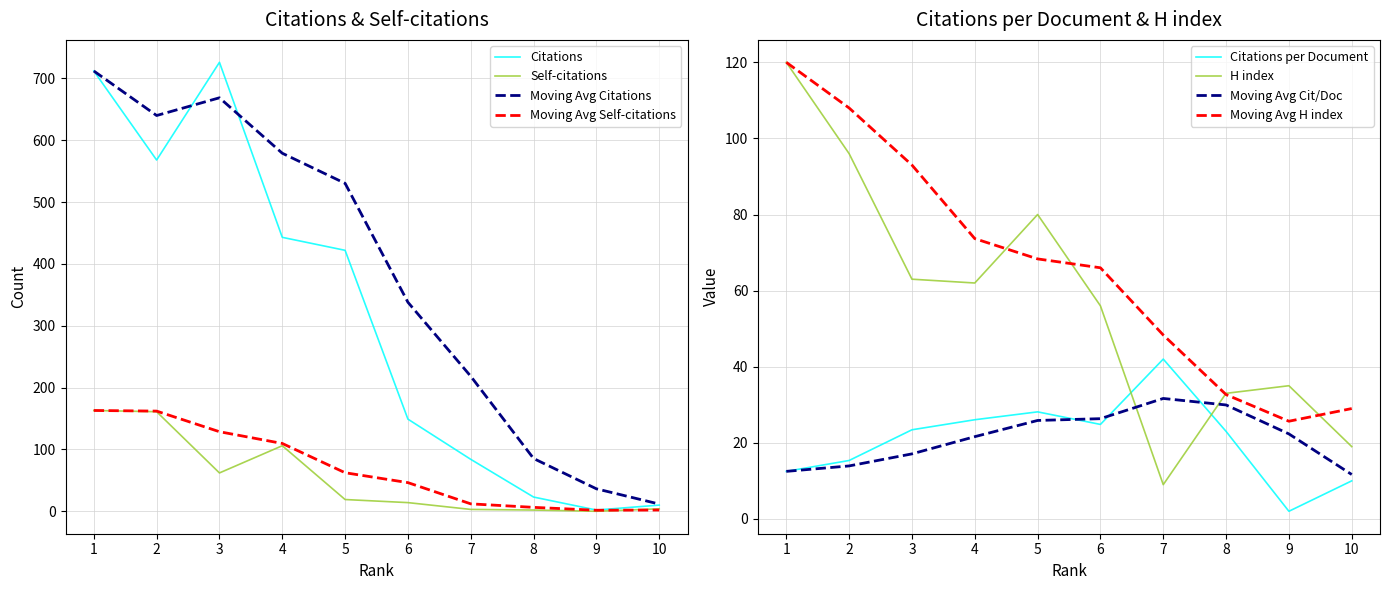

Reading right to left, what are all the values shown in this chart?

Citations: 10=10.0	9=2.0	8=23.0	7=84.0	6=149.0	5=422.0	4=443.0	3=726.0	2=568.0	1=712.0
Self-citations: 10=4.0	9=0.0	8=2.0	7=3.0	6=14.0	5=19.0	4=106.0	3=62.0	2=161.0	1=163.0
Citations per document: 10=10.0	9=2.0	8=23.0	7=42.0	6=24.8	5=28.1	4=26.1	3=23.4	2=15.3	1=12.5
H index: 10=19.0	9=35.0	8=33.0	7=9.0	6=56.0	5=80.0	4=62.0	3=63.0	2=96.0	1=120.0